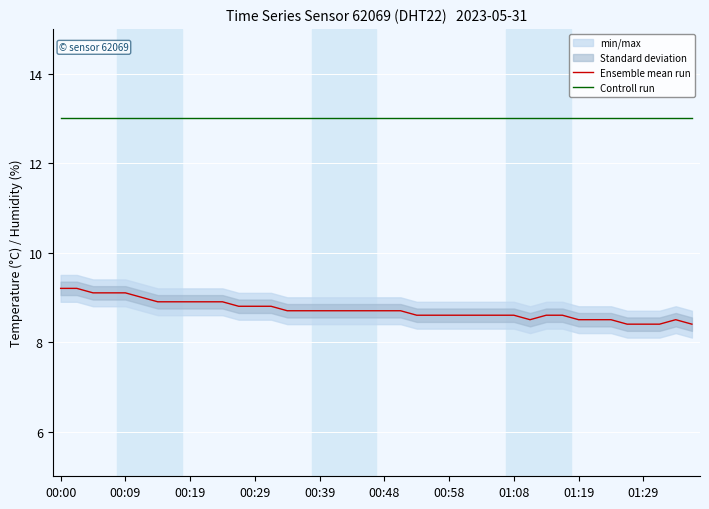

True or false: Controll run and Ensemble mean run intersect in this chart.

False